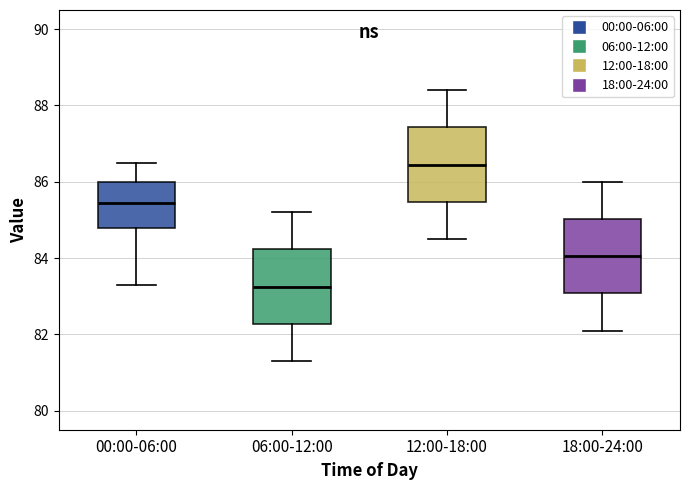

Reading left to right, transcribe this box plot: for each box, give where its median line is, the range the box spans, and where its two whiskers end, as read against the y-axis. The values are not printed on the chart, so give them approximately, as read against the axis.

00:00-06:00: median 85.4, box 84.8 to 86.0, whiskers 83.4 to 86.6
06:00-12:00: median 83.2, box 82.2 to 84.2, whiskers 81.4 to 85.2
12:00-18:00: median 86.4, box 85.4 to 87.4, whiskers 84.6 to 88.4
18:00-24:00: median 84.0, box 83.0 to 85.0, whiskers 82.2 to 86.0